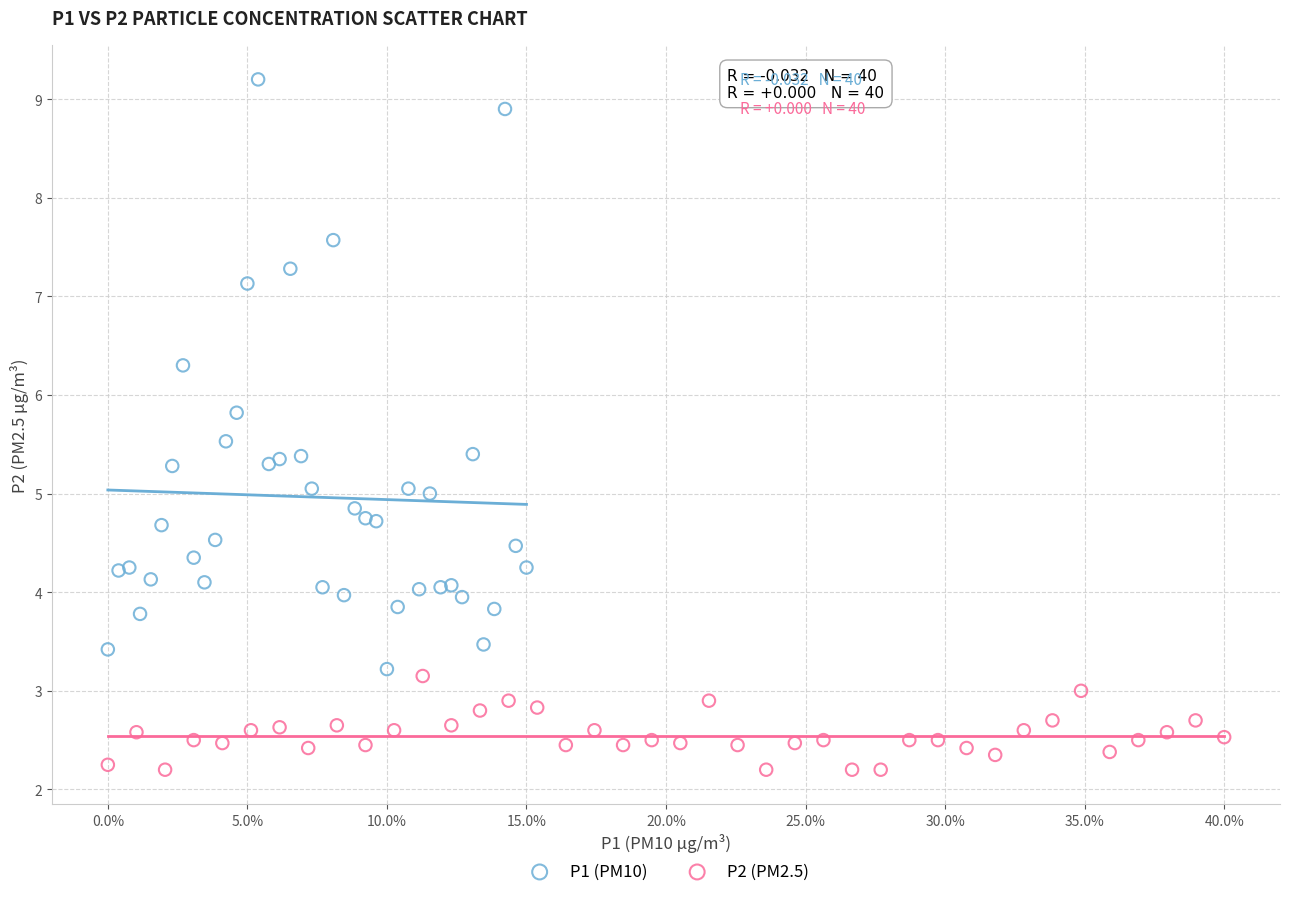

Which series has the widest spread of Y values?

P1 (PM10)